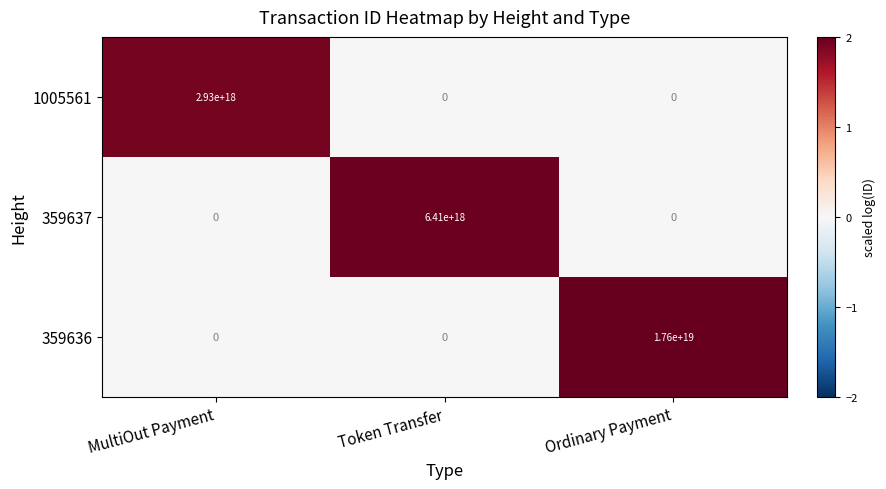

How many categories are shown in the chart?

3